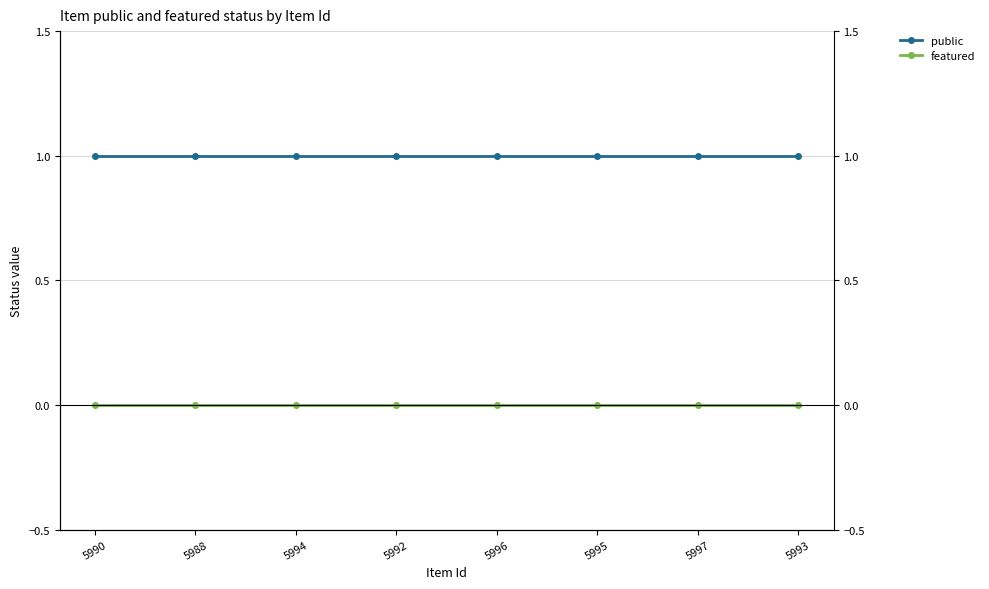

Reading right to left, transcribe all the data shown in this chart.

public: 5993=1	5997=1	5995=1	5996=1	5992=1	5994=1	5988=1	5990=1
featured: 5993=0	5997=0	5995=0	5996=0	5992=0	5994=0	5988=0	5990=0